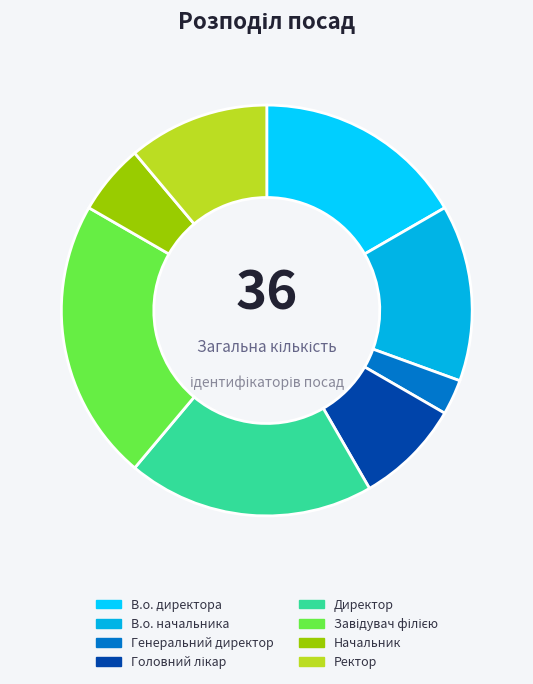

The Генеральний директор slice represents 1% of the pie. True or false?

False